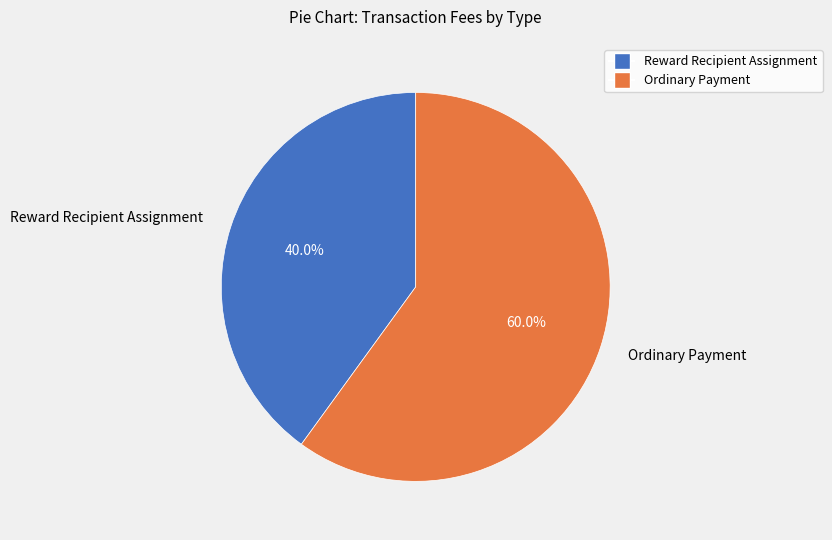

Which slice is the largest?

Ordinary Payment